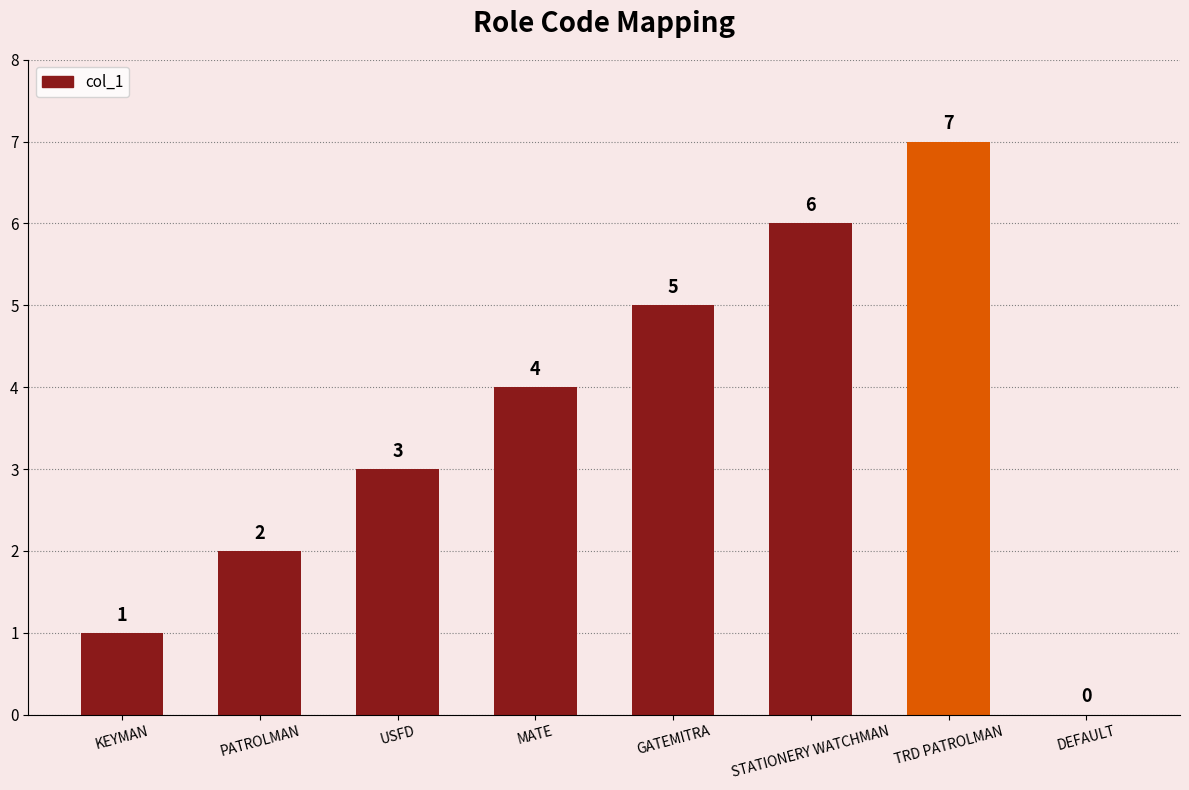

What is the approximate value at USFD?

3